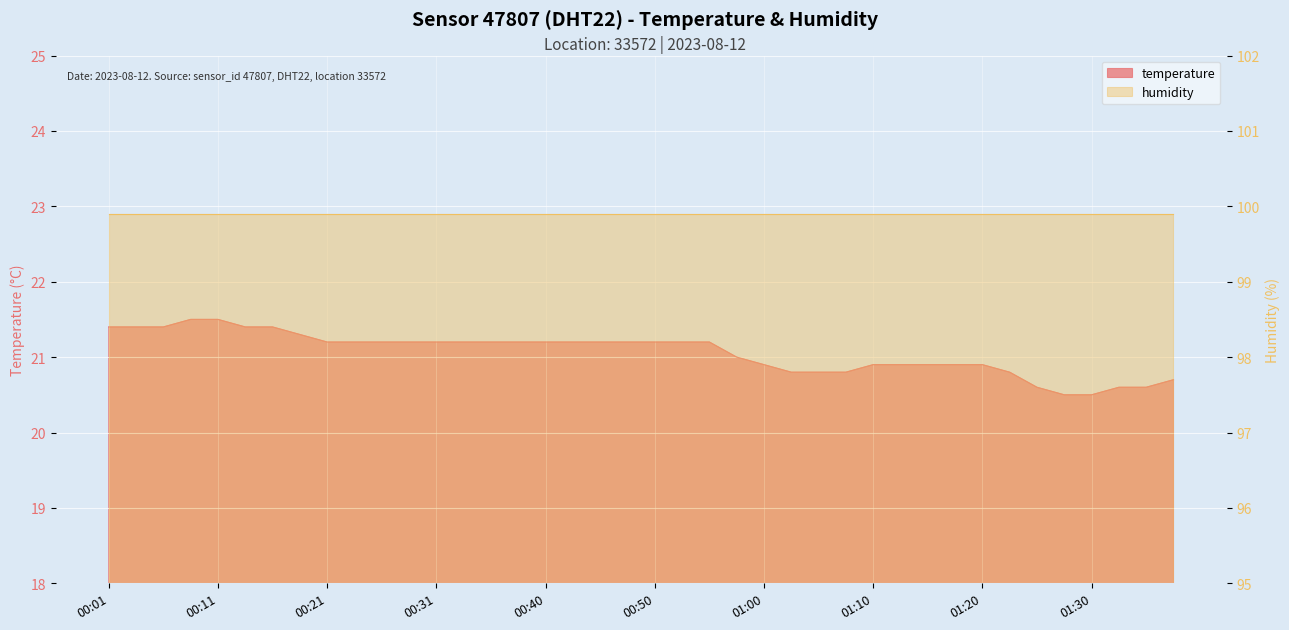

What is the value of the 14th point from the left?

21.2